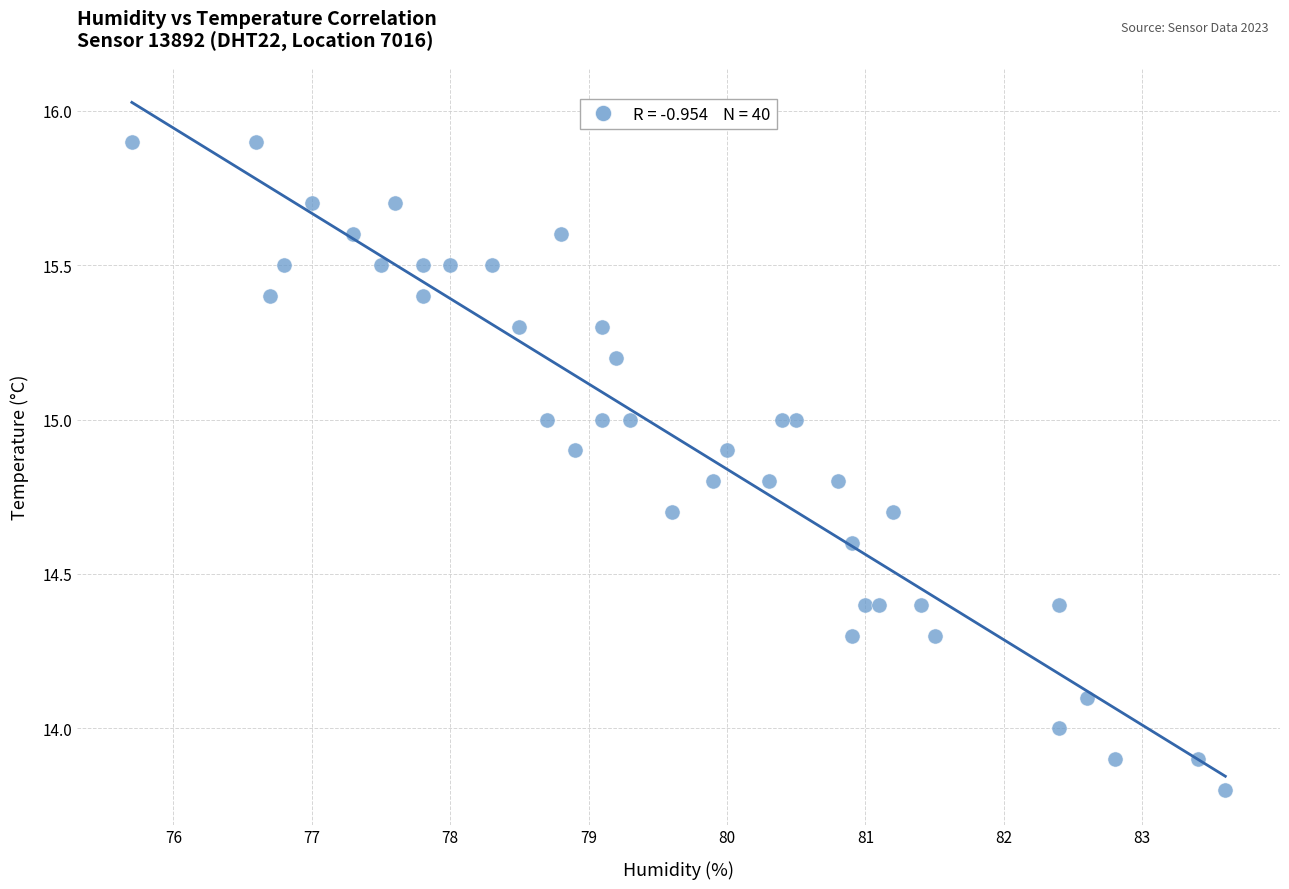

What is the range of X values (max minus min)?

7.9